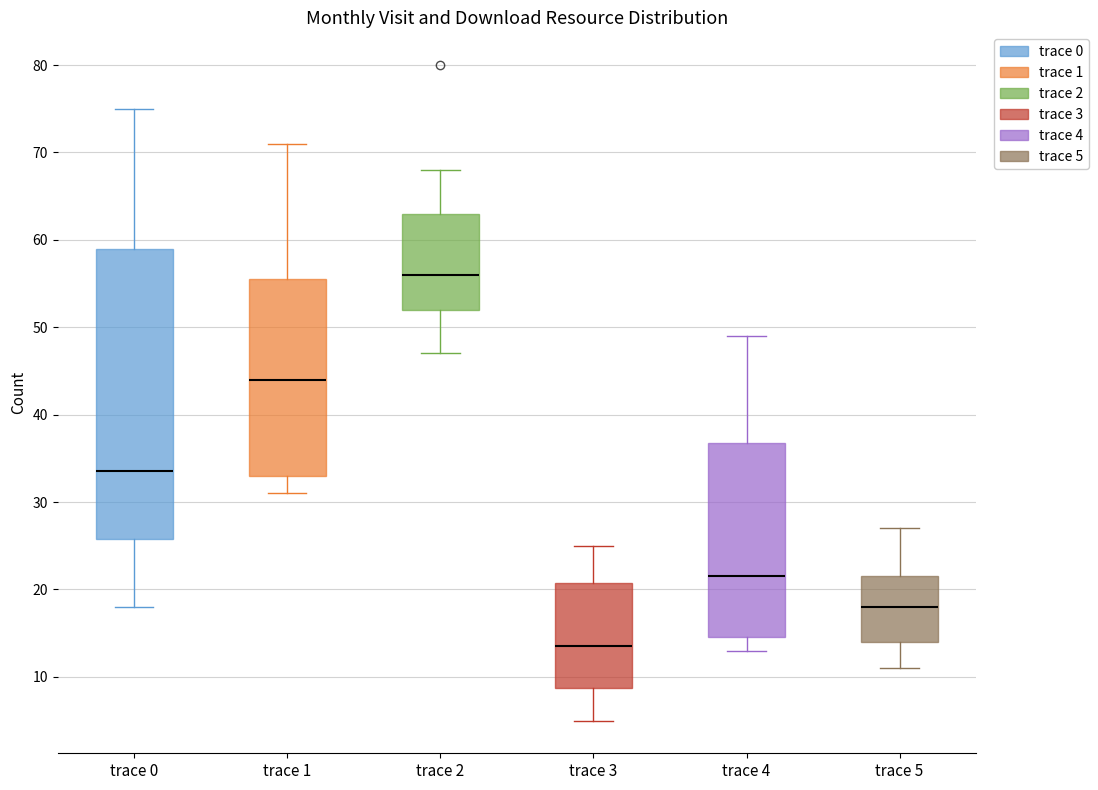

Reading left to right, read every box against the y-axis: the position of its median line, the range the box covers, and the ends of its whiskers. The values are not printed on the chart, so give them approximately, as read against the axis.

trace 0: median 34, box 26 to 59, whiskers 18 to 75
trace 1: median 44, box 33 to 56, whiskers 31 to 71
trace 2: median 56, box 52 to 63, whiskers 47 to 68
trace 3: median 14, box 9 to 21, whiskers 5 to 25
trace 4: median 22, box 15 to 37, whiskers 13 to 49
trace 5: median 18, box 14 to 22, whiskers 11 to 27